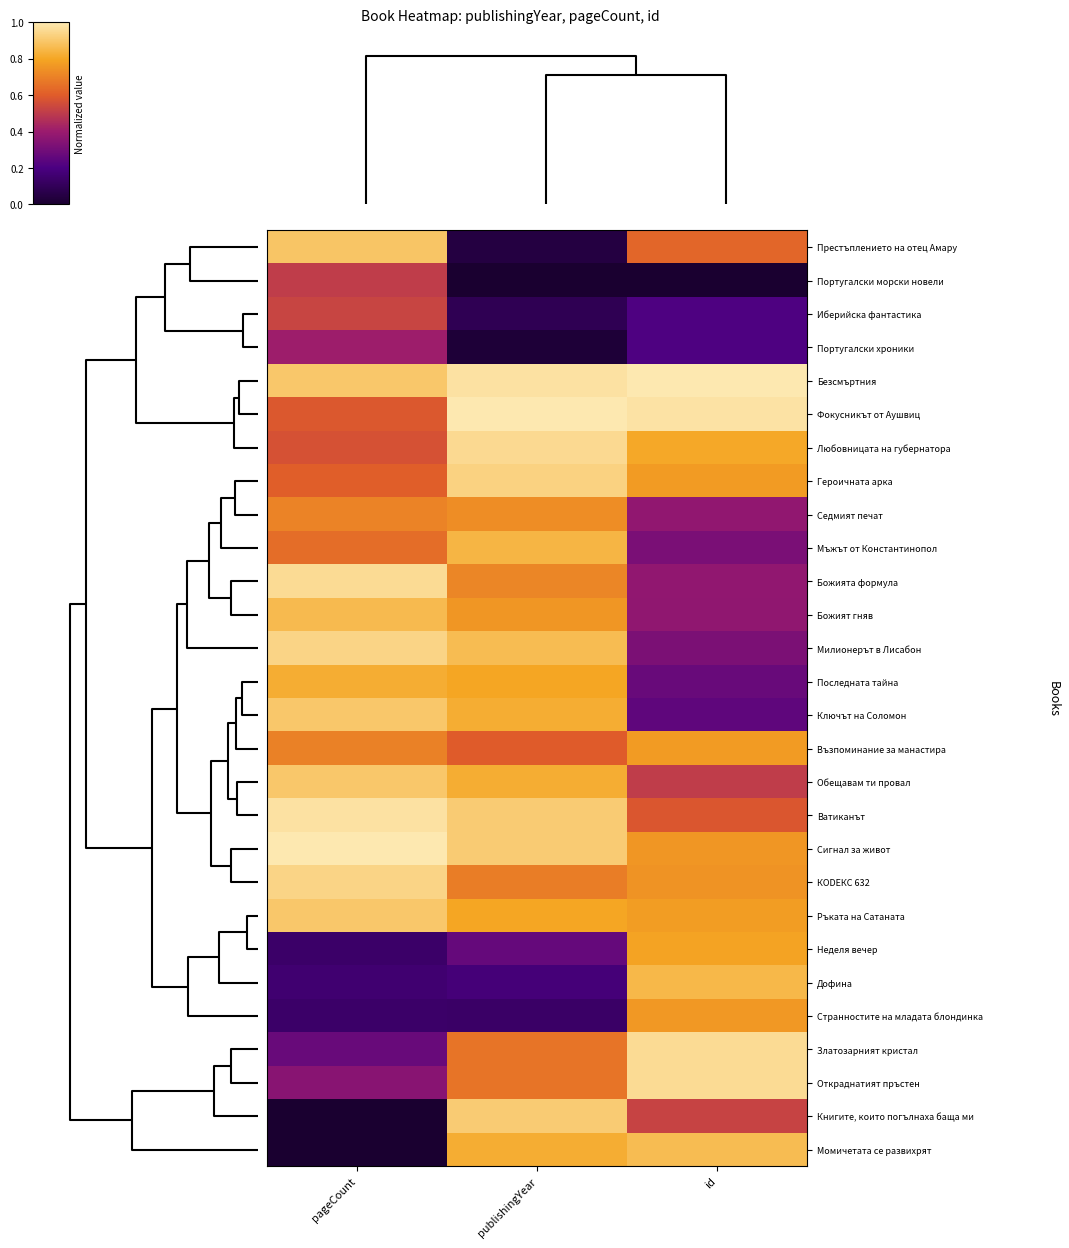

At how many categories does at least one series exceed 0?

3